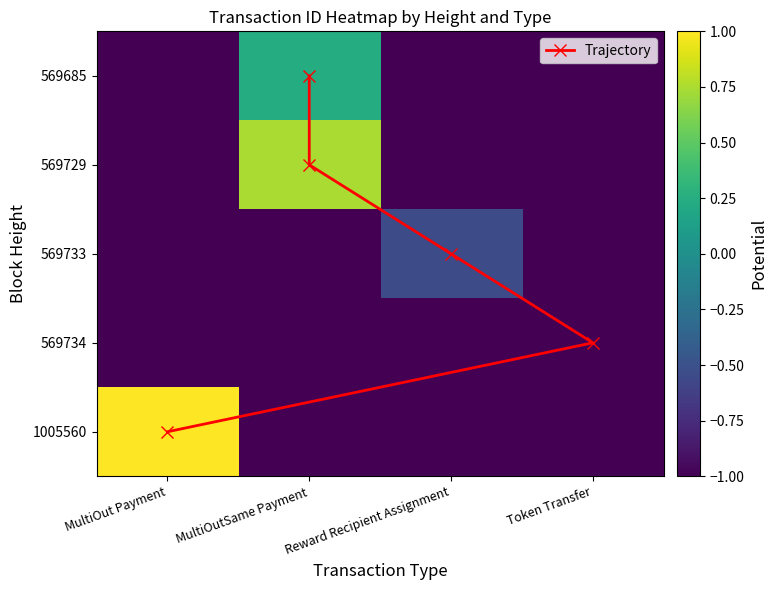

How many values in 569729 are above zero?

1